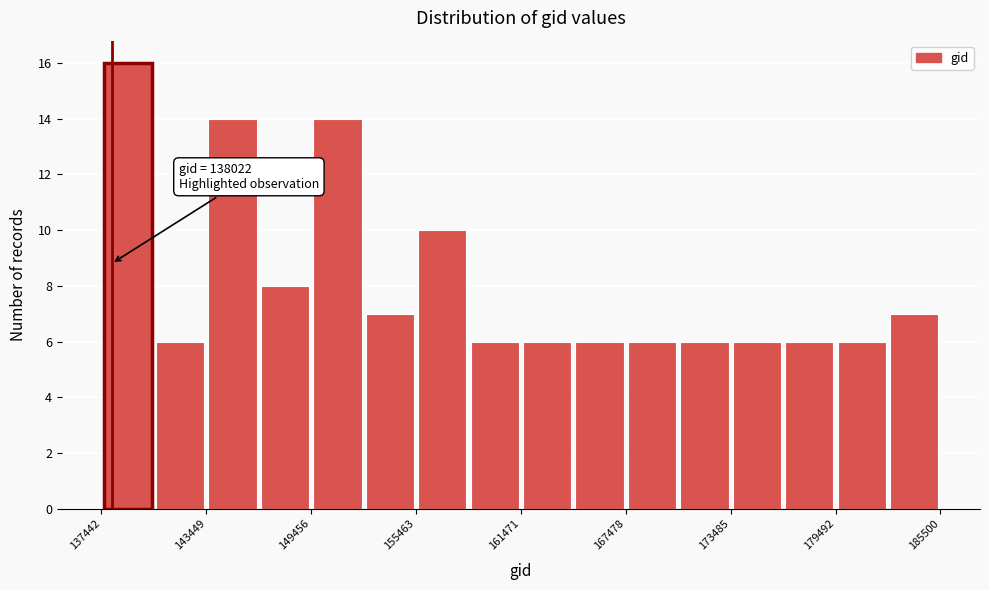

Around what value on the x-axis is the tallest bar? Give the approximate position of its centre, as read against the axis.

139000